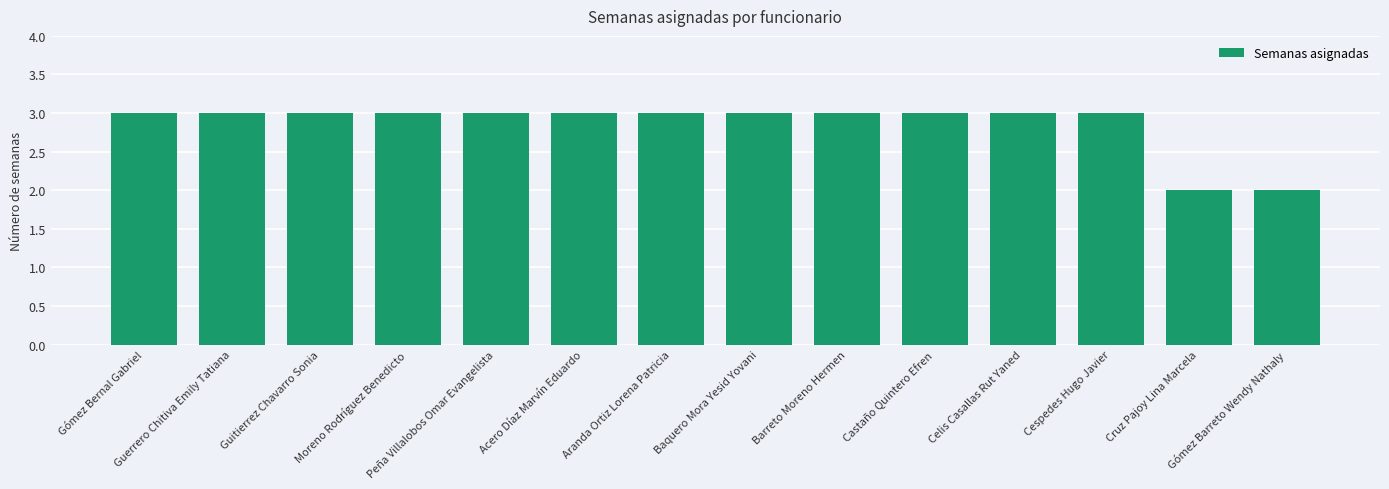

What is the approximate value at Gómez Barreto Wendy Nathaly?

2